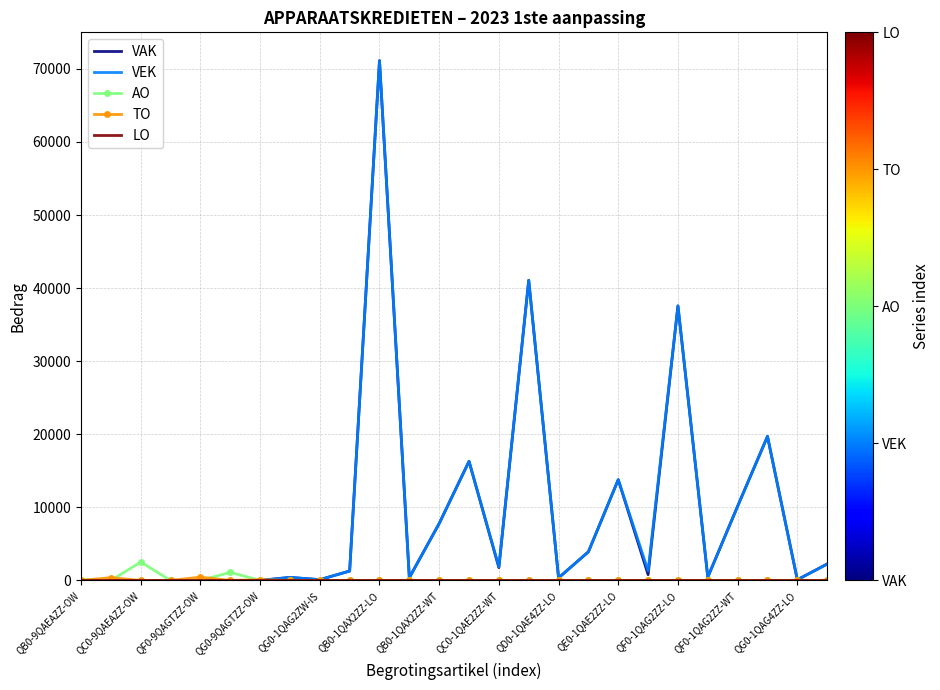

What is the maximum value shown in the chart?

71125